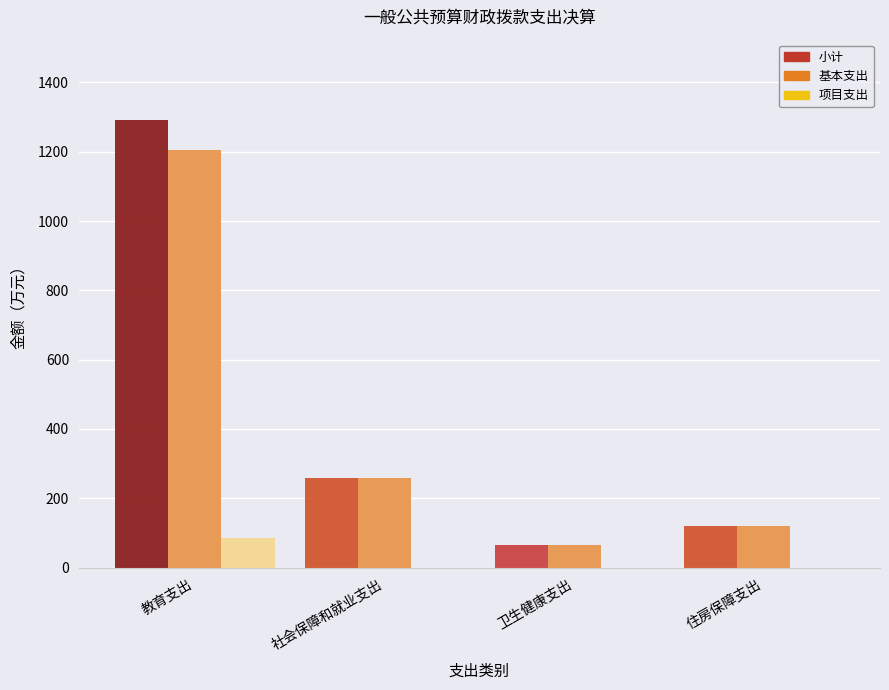

Between 教育支出 and 卫生健康支出, which series saw the biggest shift?

小计